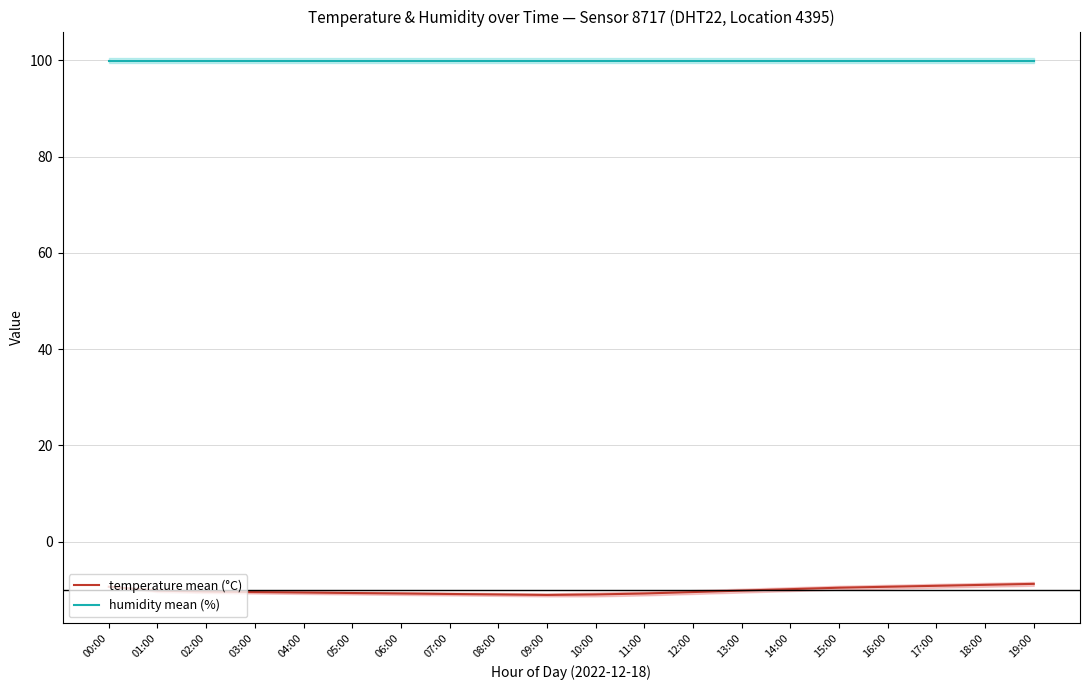

What is the value of the humidity mean (%) point at the 18th from the left?

99.9